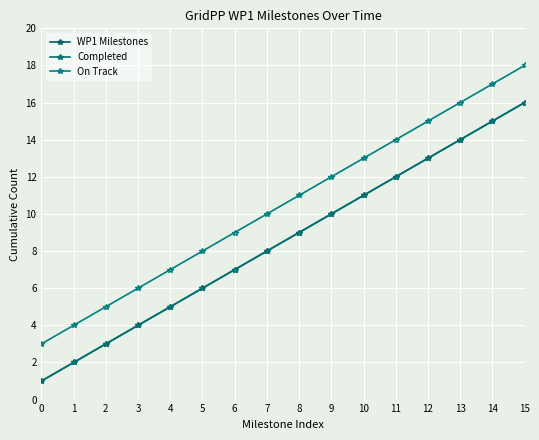

True or false: Completed and On Track cross at least once.

False